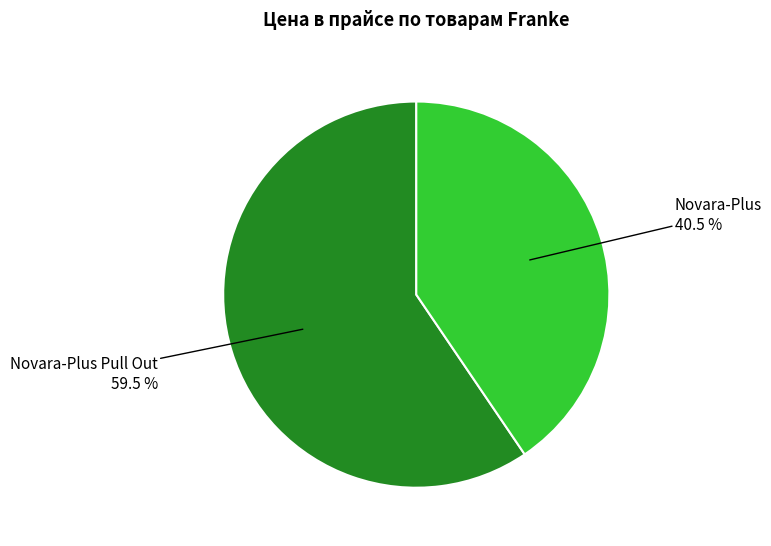

Count the number of slices in the pie.

2